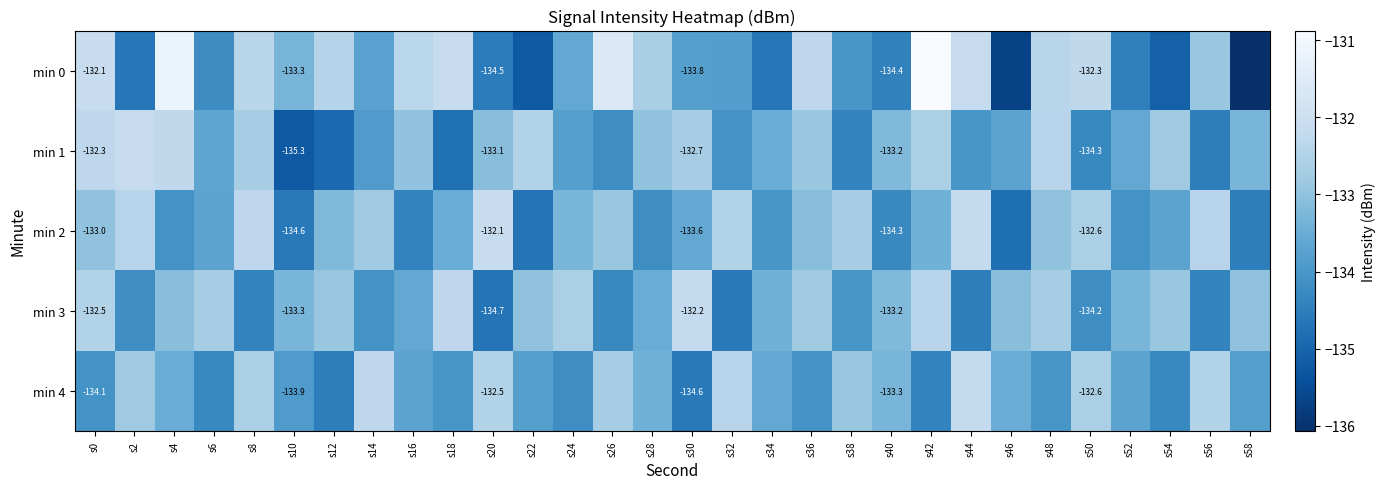

What is the approximate value of min 0 at s56?

-132.9